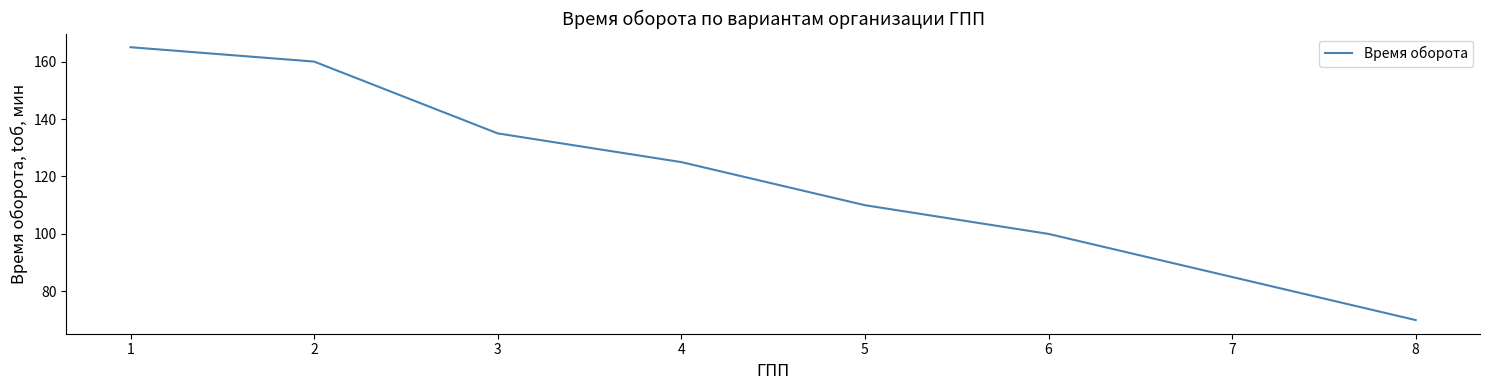

What is the approximate value at 2, to the nearest 5?

160